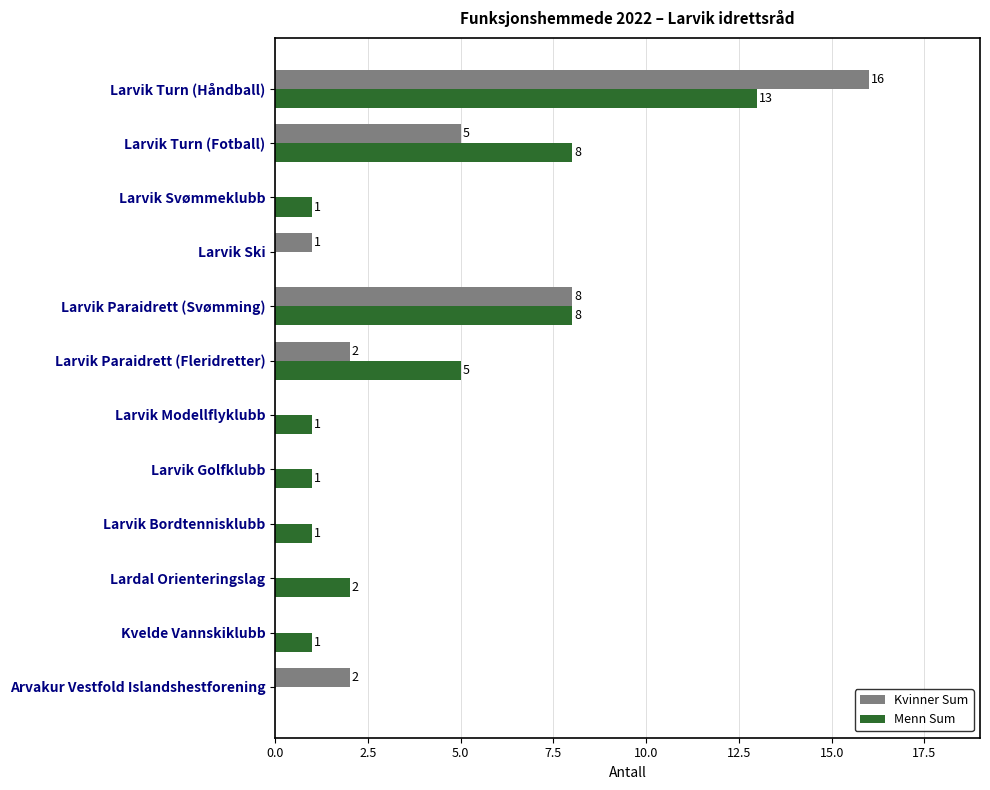

The value of Kvinner Sum at Kvelde Vannskiklubb is 8. True or false?

False